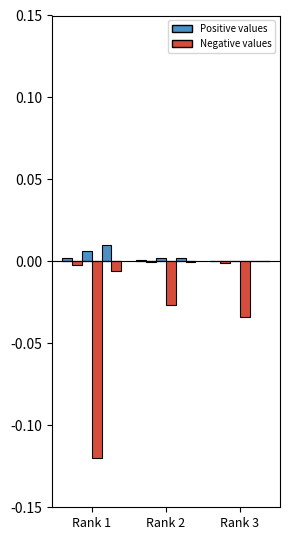

True or false: the data shows 0.0 at Rank 3.

False